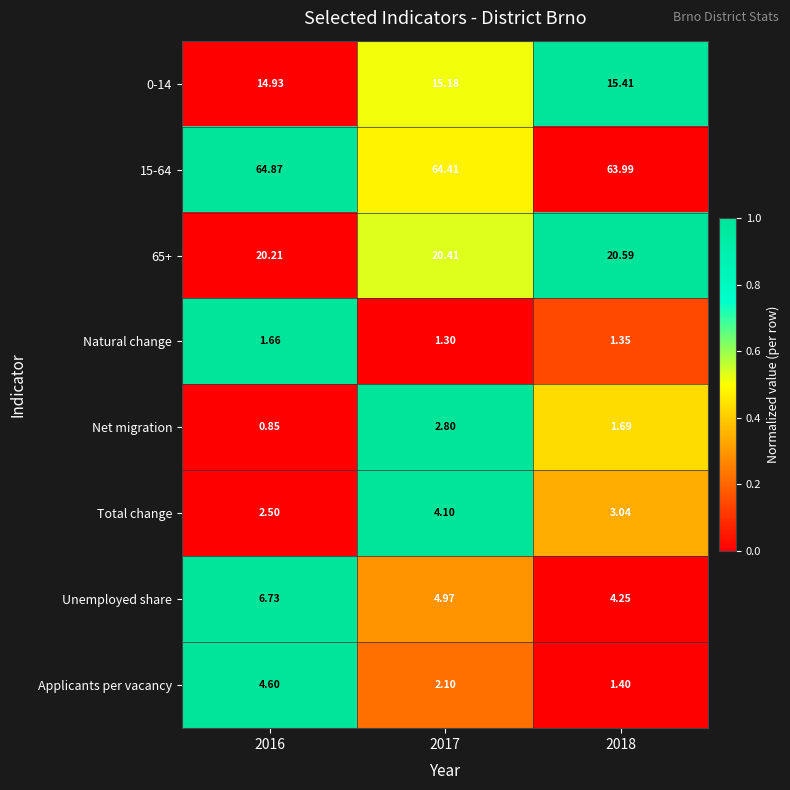

Is the value of Unemployed share at 2017 greater than the value of Natural change at 2016?

Yes